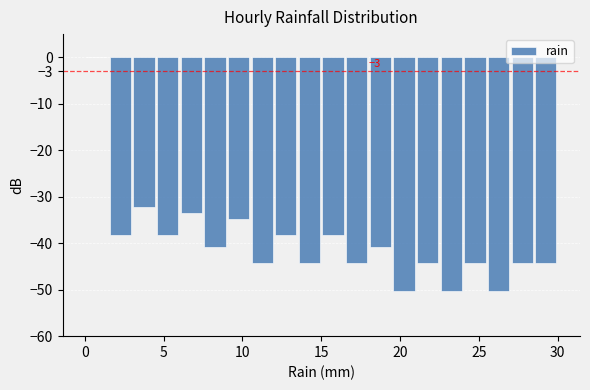

Read against the x-axis, roughly where is the centre of the tallest bar?

1.0